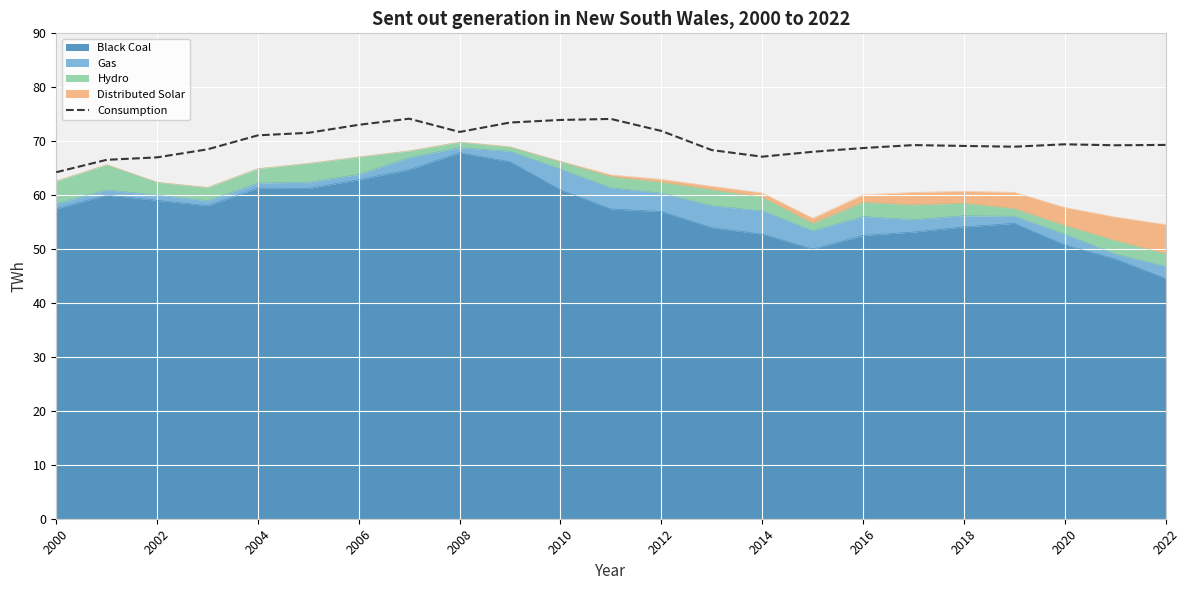

What is the value of the 10th point from the left?

73.5